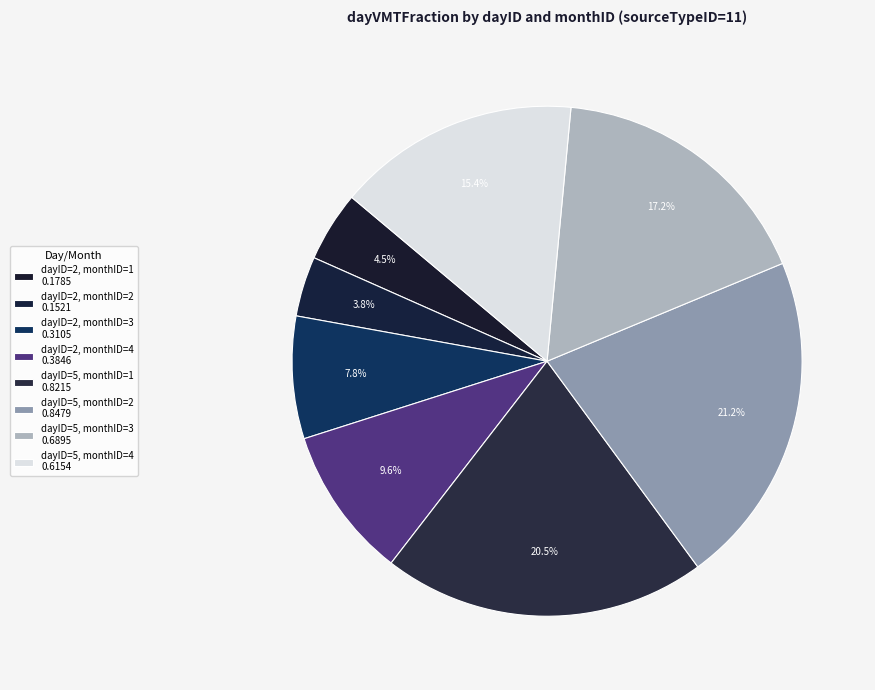

Rank the categories by value from highest to lowest.

dayID=5, monthID=2, dayID=5, monthID=1, dayID=5, monthID=3, dayID=5, monthID=4, dayID=2, monthID=4, dayID=2, monthID=3, dayID=2, monthID=1, dayID=2, monthID=2